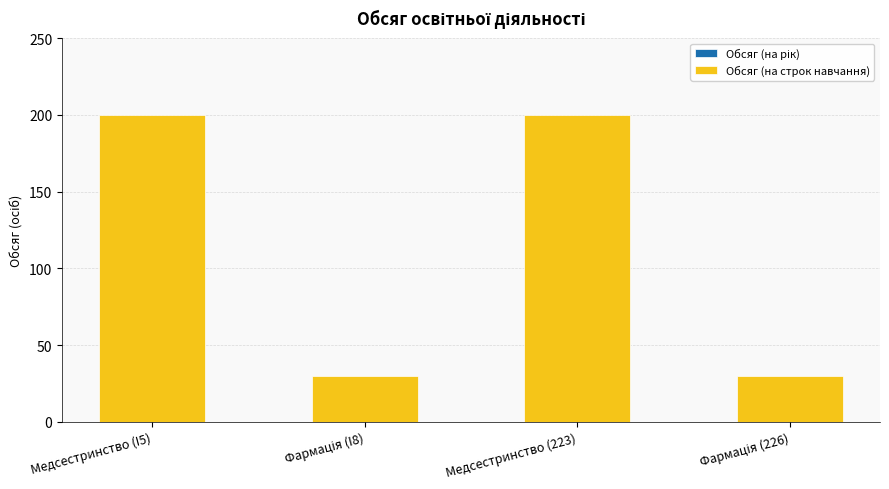

What is the value of the 3rd bar from the left?

200